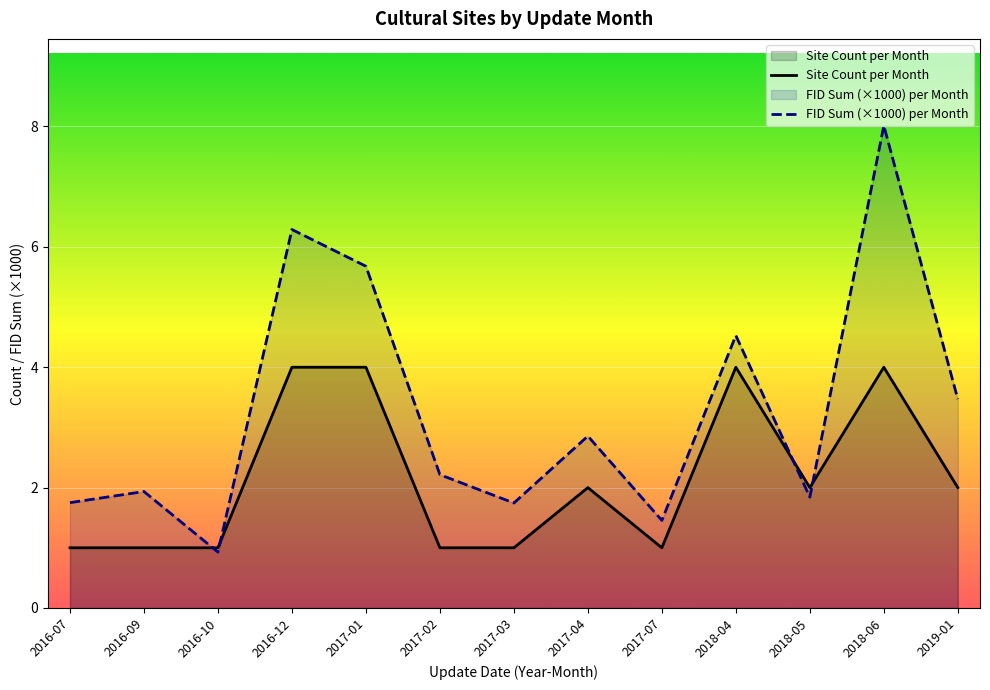

What is the label of the 13th point from the right?

2016-07